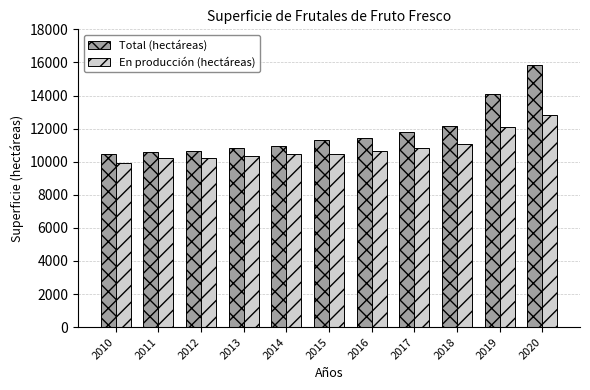

What is the value of the En producción (hectáreas) bar at the 11th from the left?

12832